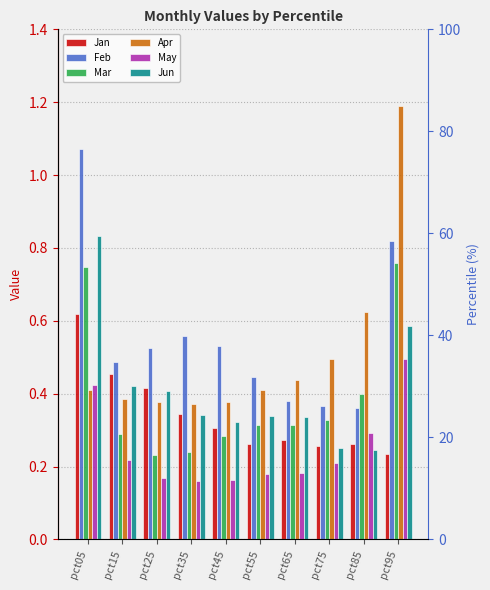

Count the Mar values in the range 0 to 1.

10